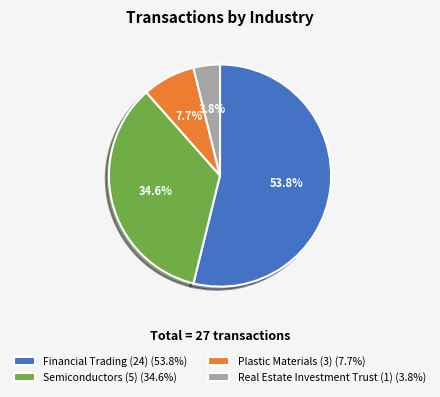

Is Financial Trading (24) the majority of the pie?

Yes